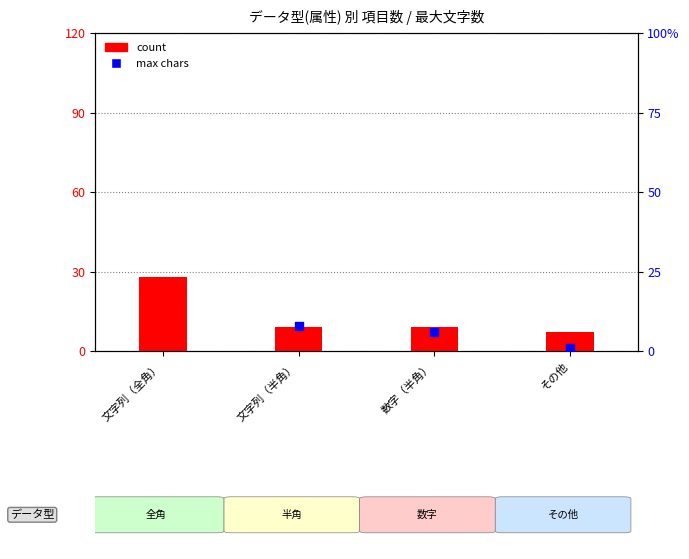

Is the value of count at その他 greater than the value of max chars at 文字列（全角）?

No